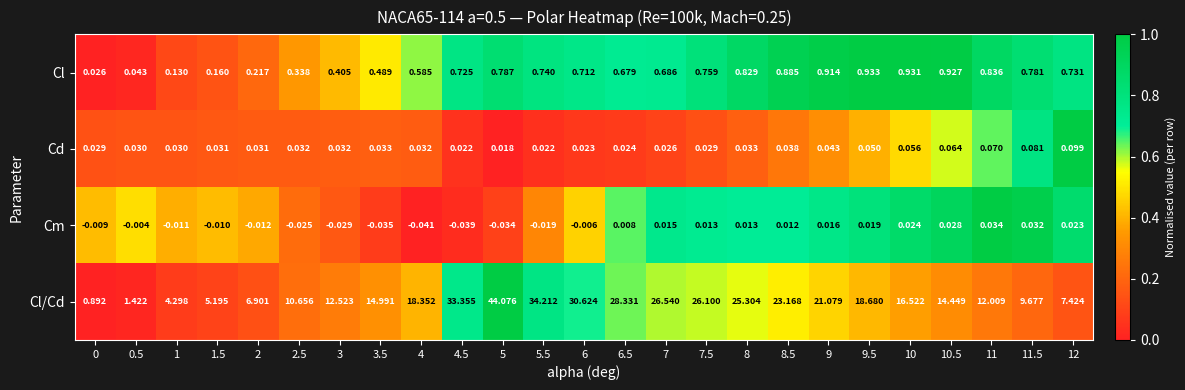

Is the value of Cm at 4.5 greater than the value of Cd at 3?

No